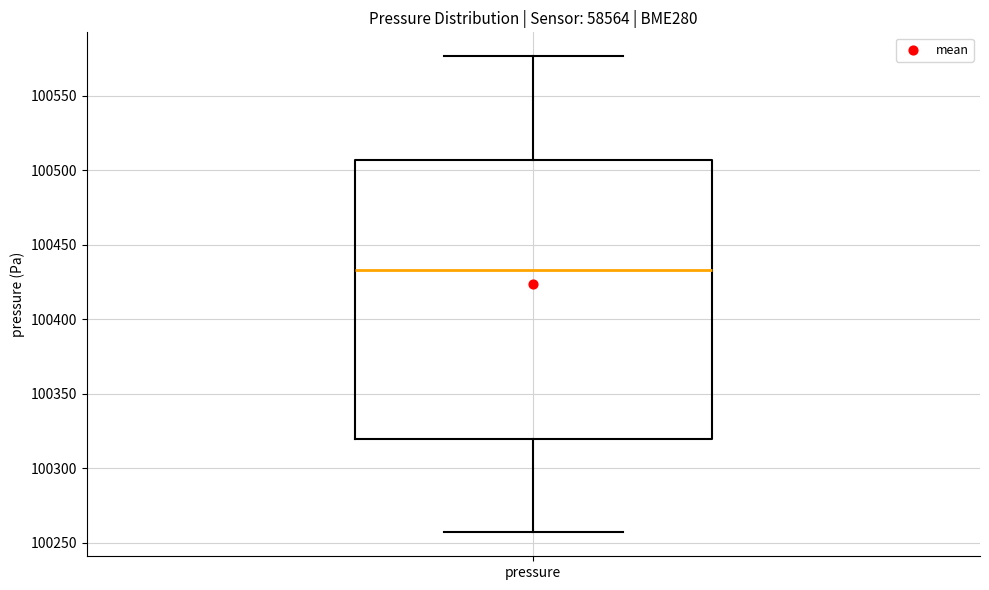

Read this box plot against the y-axis: the position of the median line, the range covered by the box, and the ends of both whiskers. The values are not printed on the chart, so give them approximately, as read against the axis.

median 100435, box 100320 to 100505, whiskers 100255 to 100575